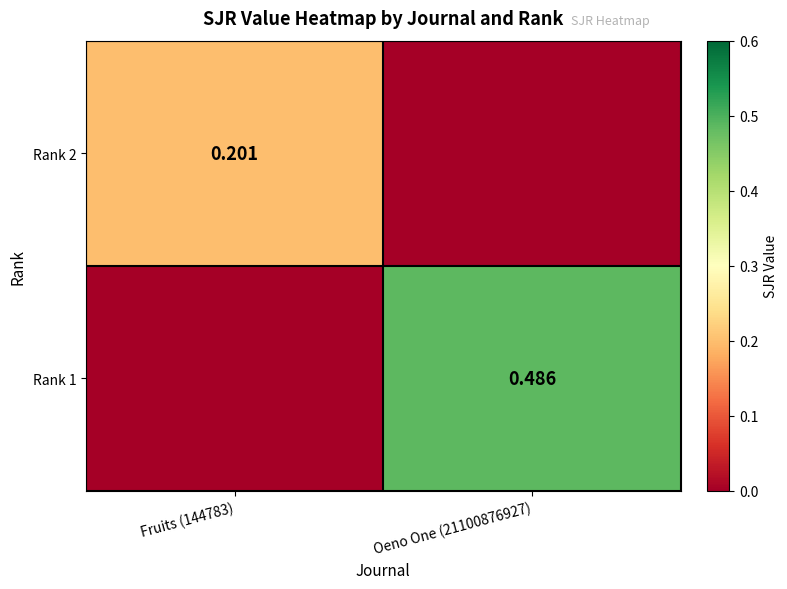

At which label is Rank 2 closest to 0?

Oeno One (21100876927)